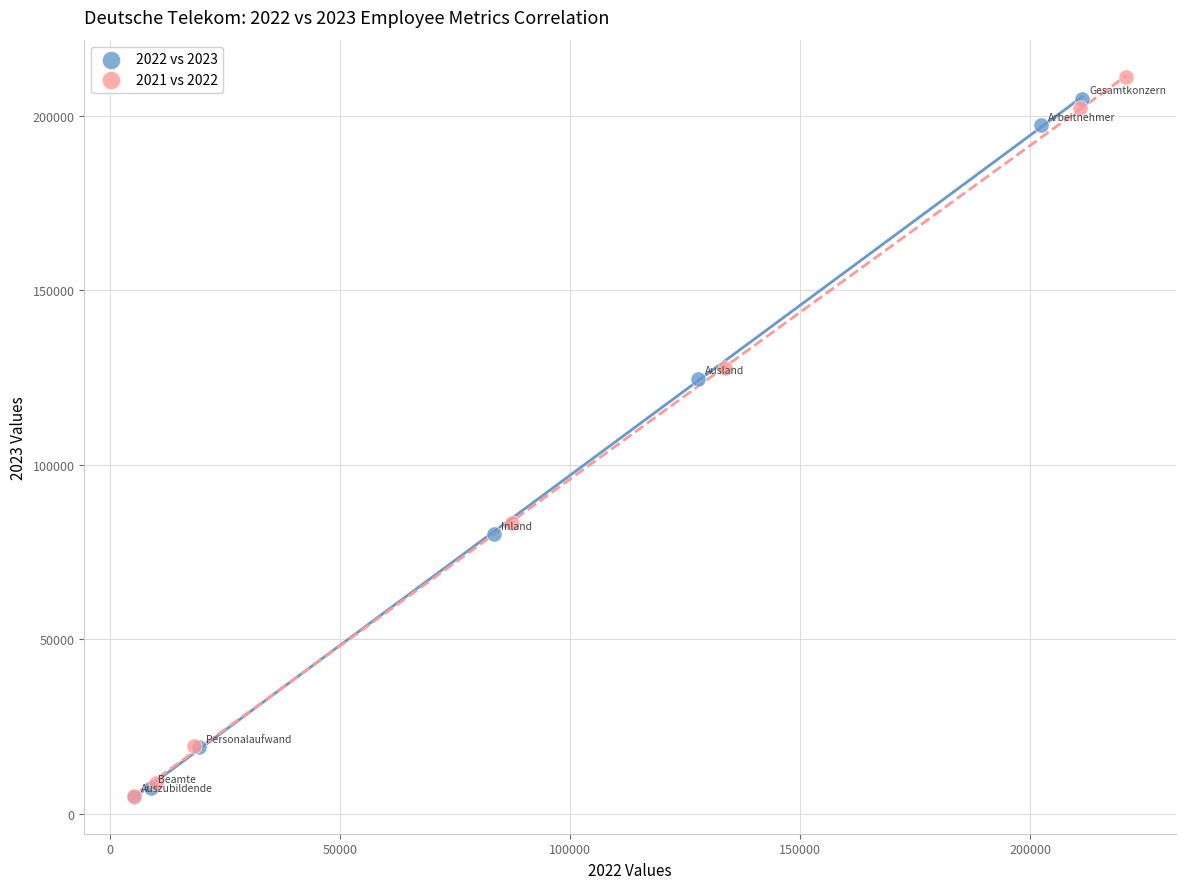

Which series has the widest spread of Y values?

2021 vs 2022